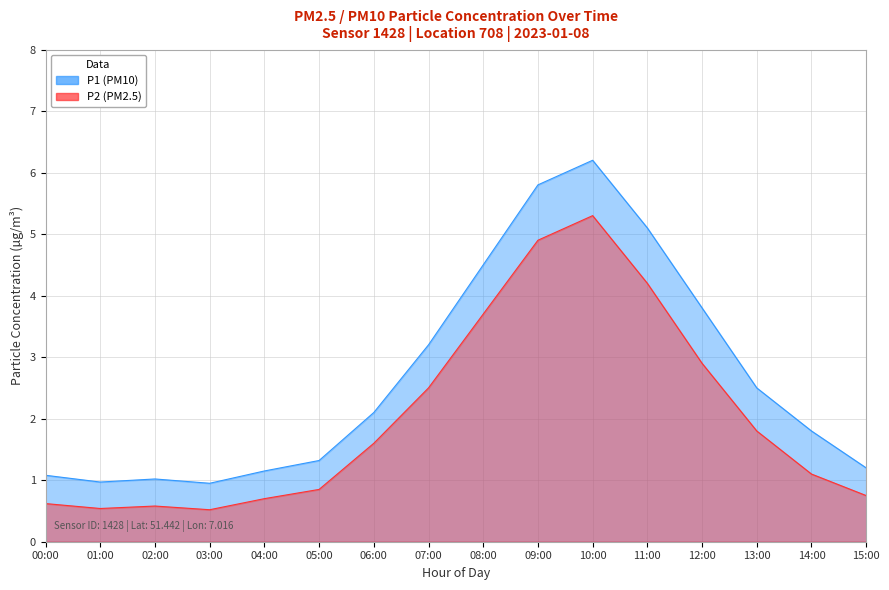

Reading left to right, transcribe all the data shown in this chart.

P1: 1.1	1.0	1.0	0.9	1.1	1.3	2.1	3.2	4.5	5.8	6.2	5.1	3.8	2.5	1.8	1.2
P2: 0.6	0.5	0.6	0.5	0.7	0.8	1.6	2.5	3.7	4.9	5.3	4.2	2.9	1.8	1.1	0.8